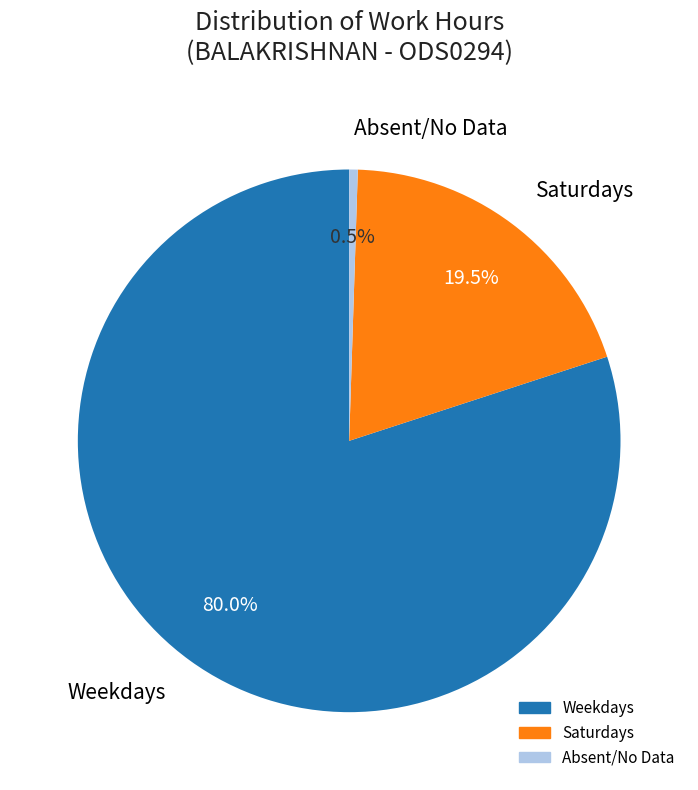

Which slice is the smallest?

Absent/No Data